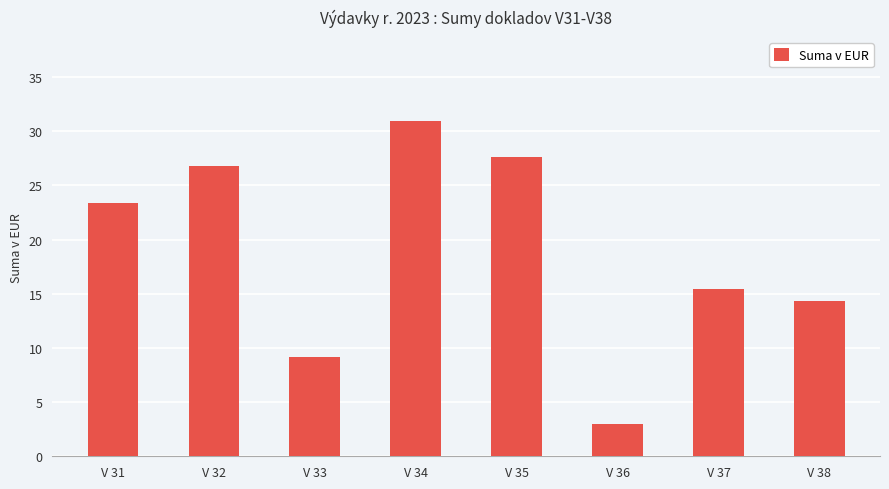

Which label corresponds to the smallest value in the chart?

V 36